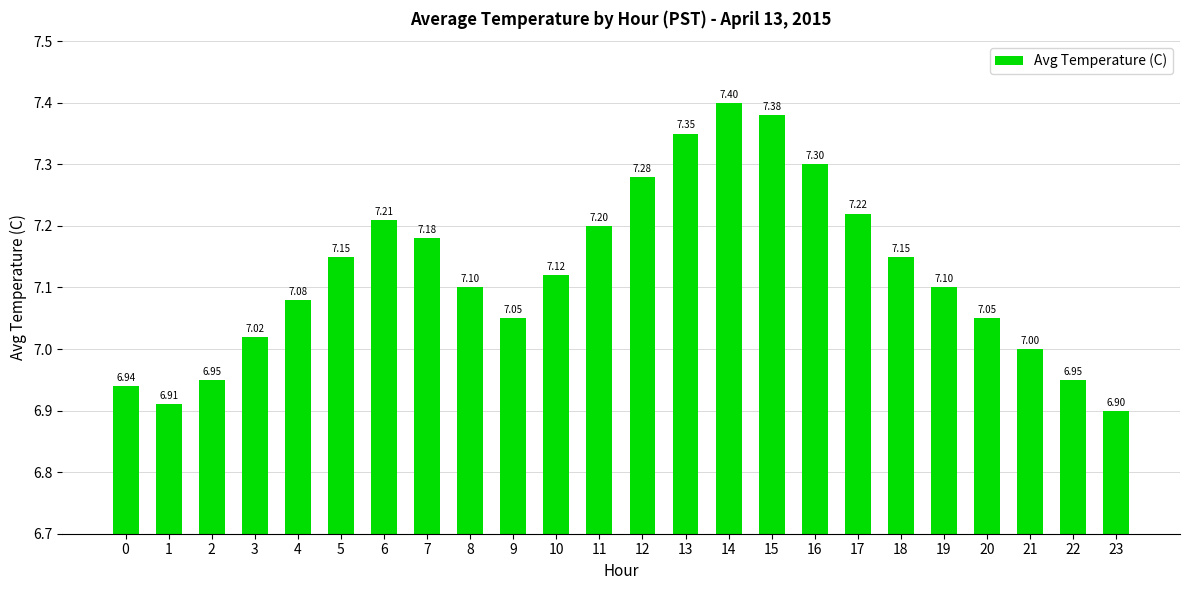

Approximately how many times larger is the value at 16 compared to 21?

1.0